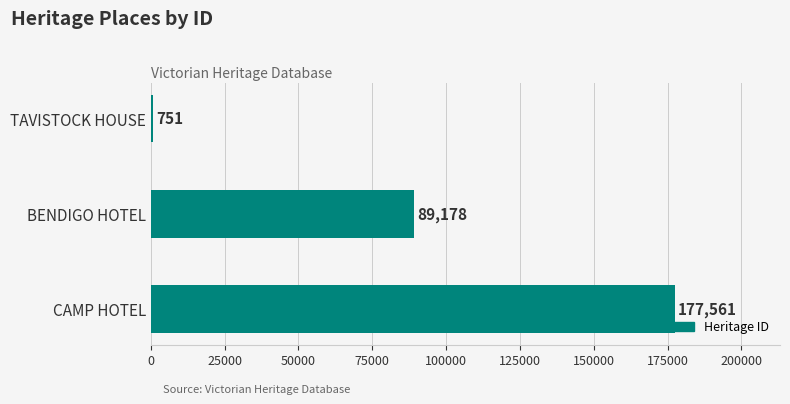

Are the bars grouped side by side (vs. stacked)?

No